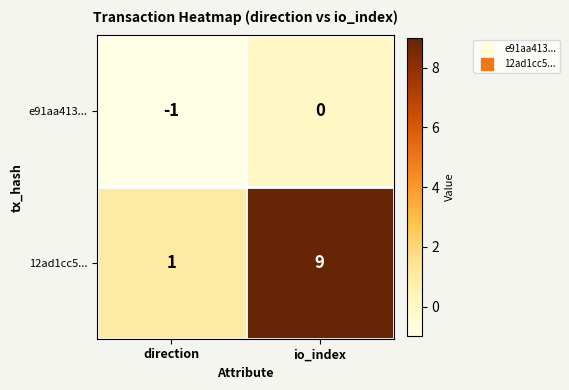

The 12ad1cc5... series shows 1 at direction. True or false?

True